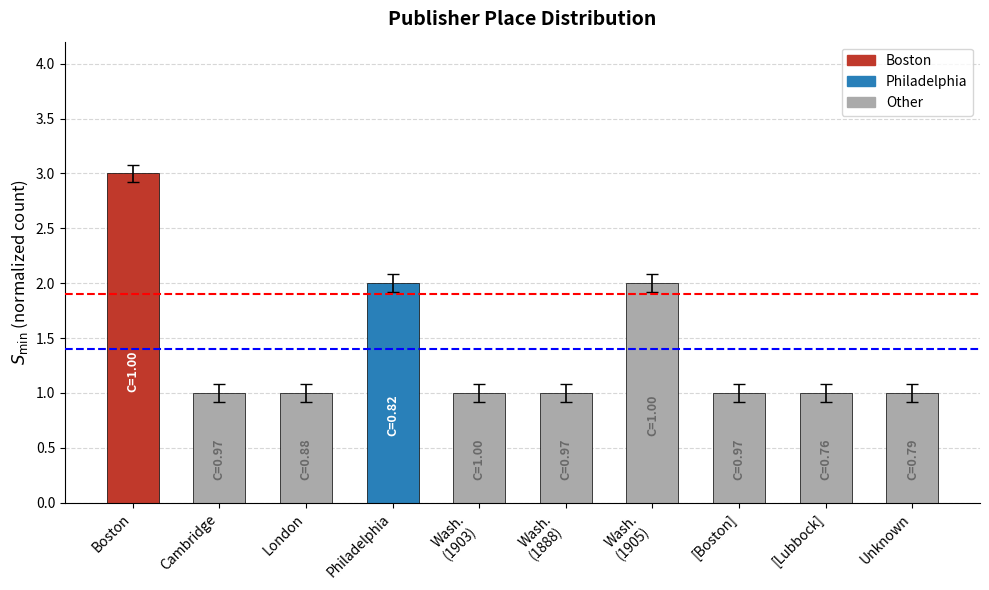

Which category has the highest value across all series?

Boston